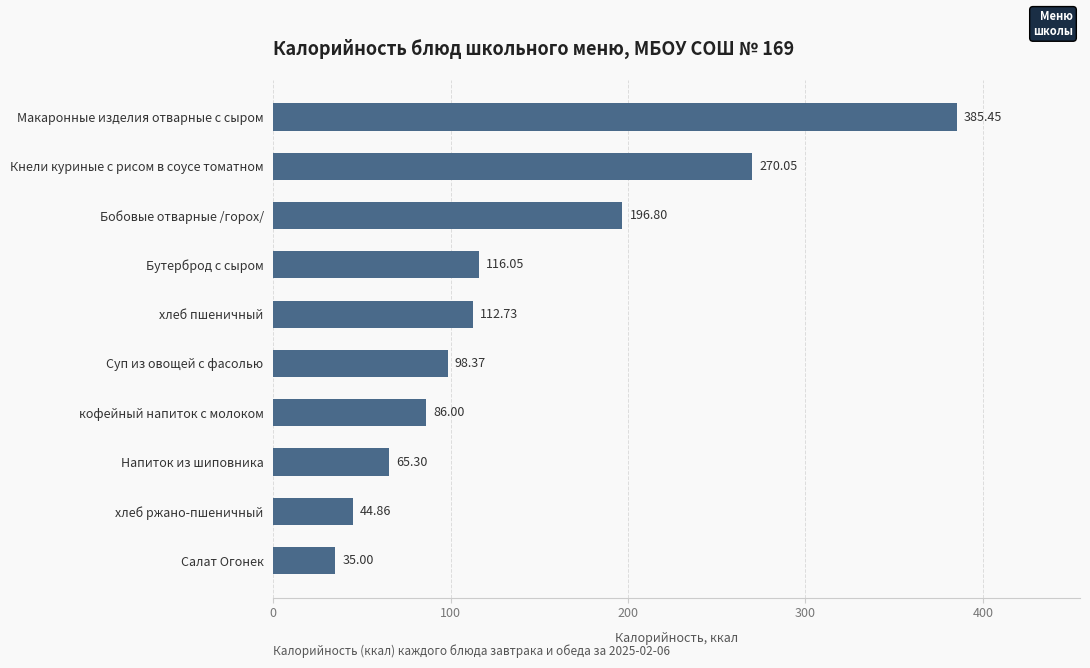

What is the smallest value displayed?

35.0